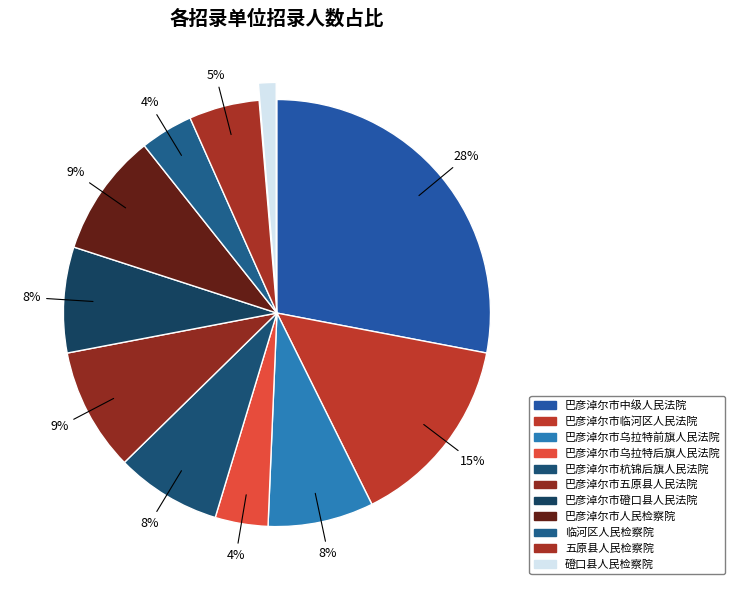

What is the largest slice in the pie chart?

巴彦淖尔市中级人民法院